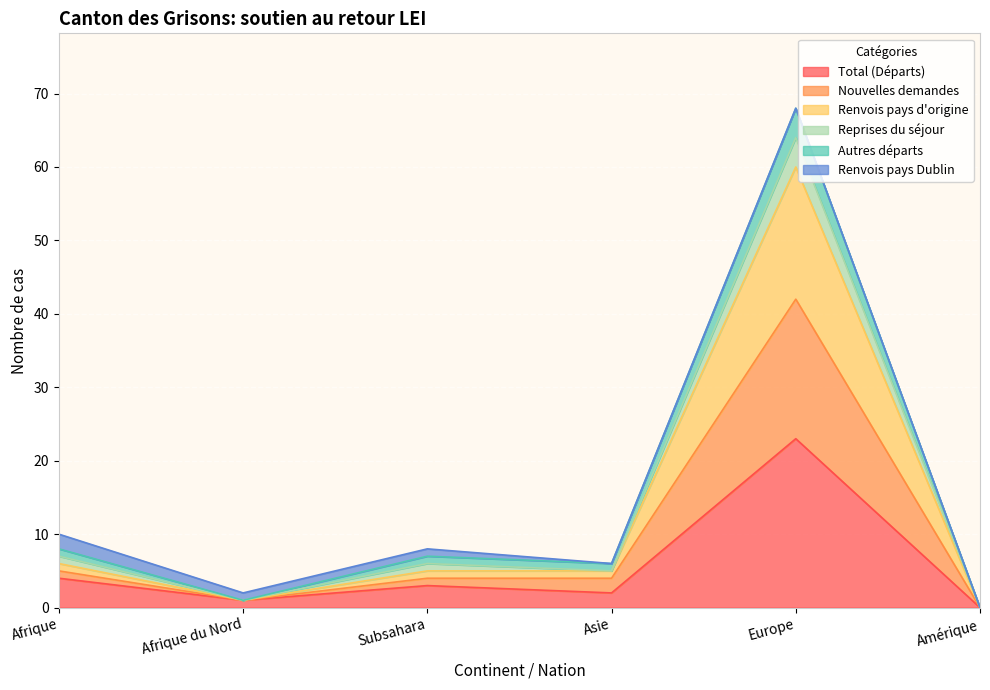

How many categories are shown in the chart?

6